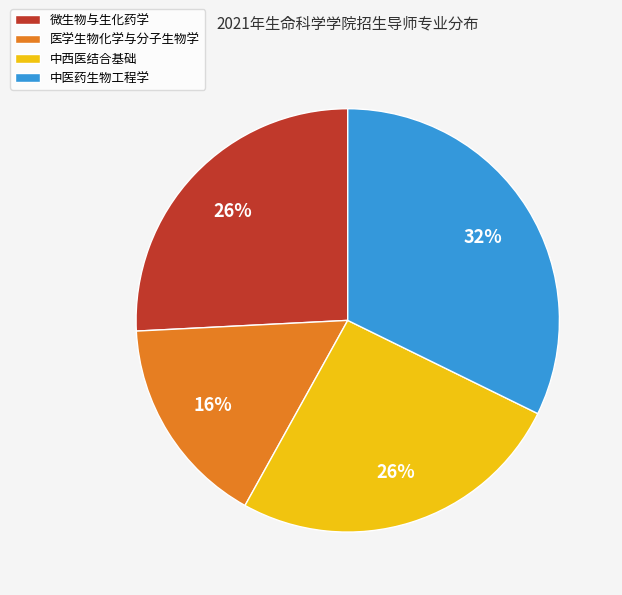

To the nearest percent, what portion does 微生物与生化药学 represent?

26%